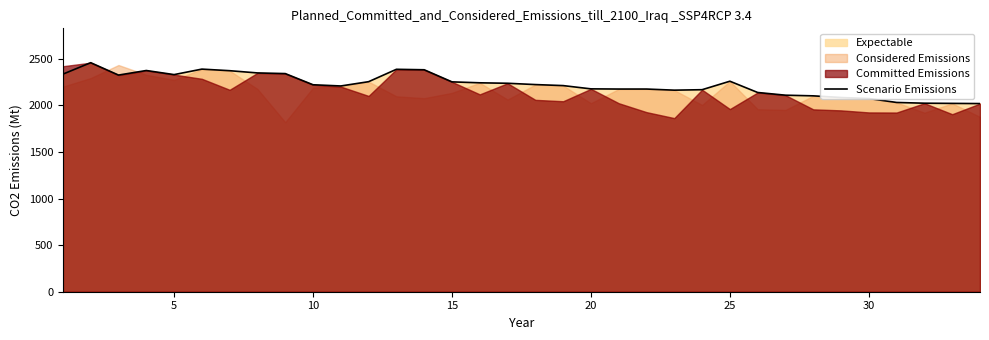

What is the lowest value of the Scenario Emissions series?

2020